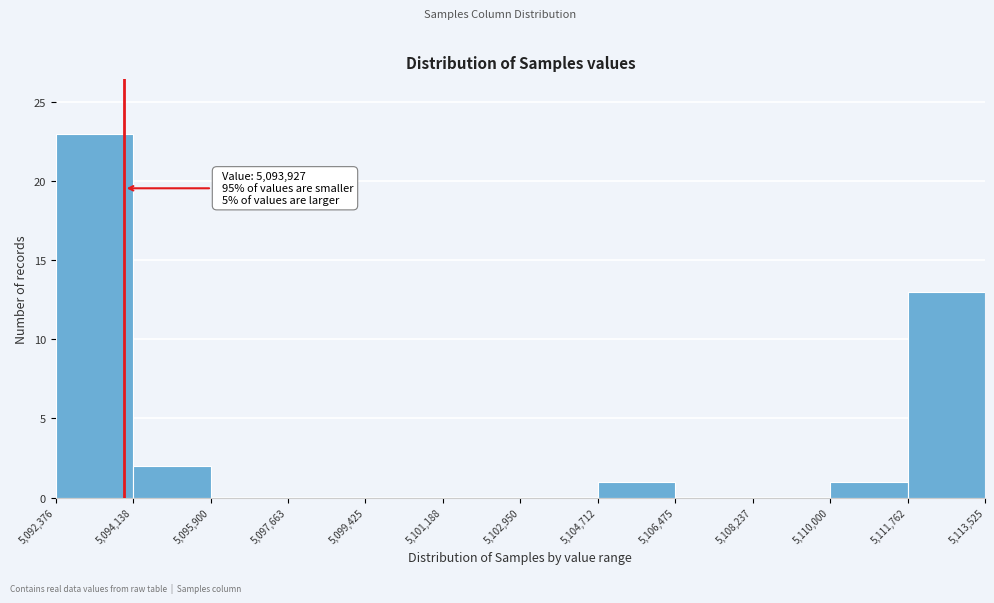

Over which range of the x-axis is the bar tallest?

5,092,376 to 5,094,138